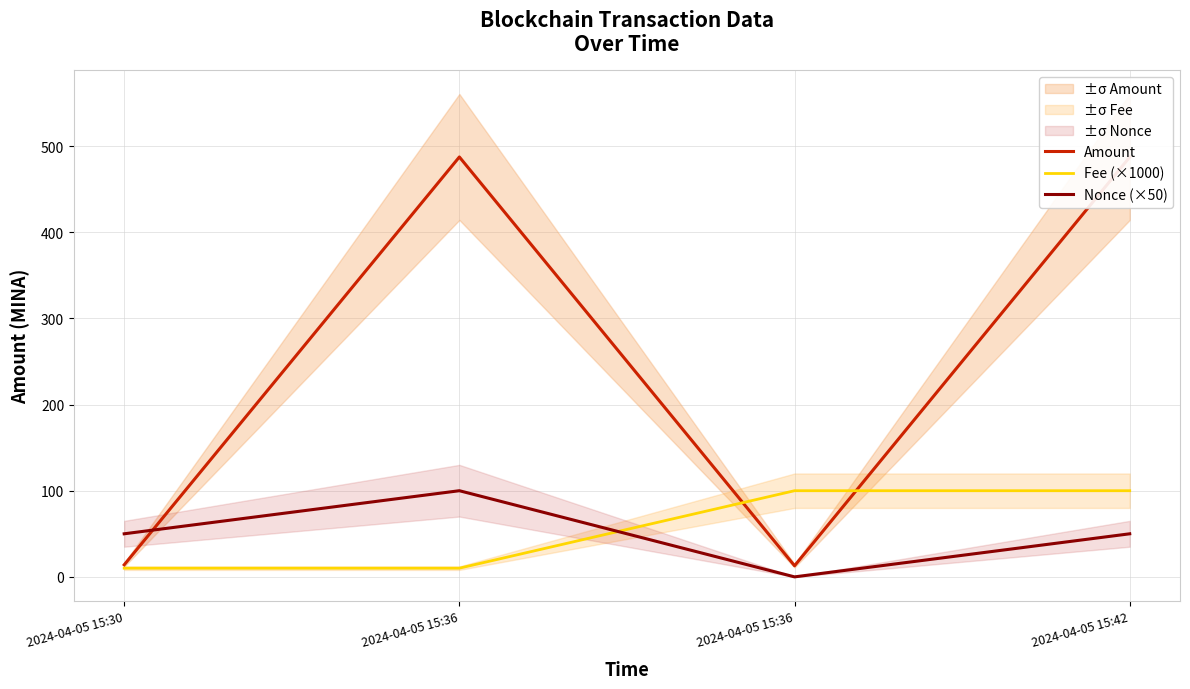

At which label does Fee (×1000) reach its peak?

2024-04-05 15:36